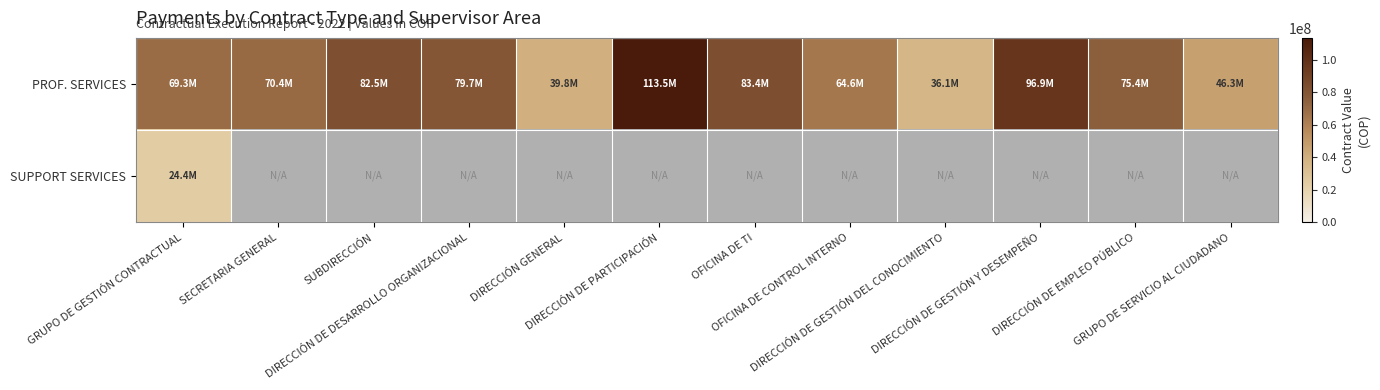

What is the maximum value for PROF. SERVICES?

113531733.0